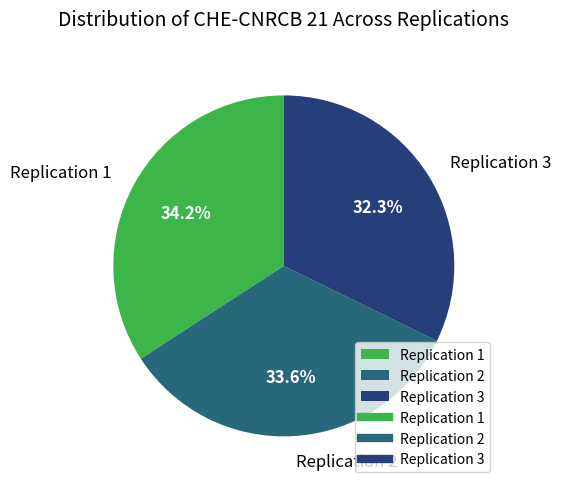

Is there a majority slice in this chart?

No